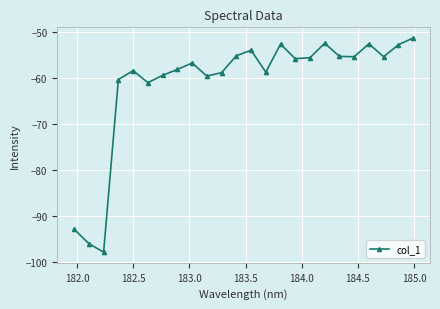

What is the greatest value displayed?

-51.4